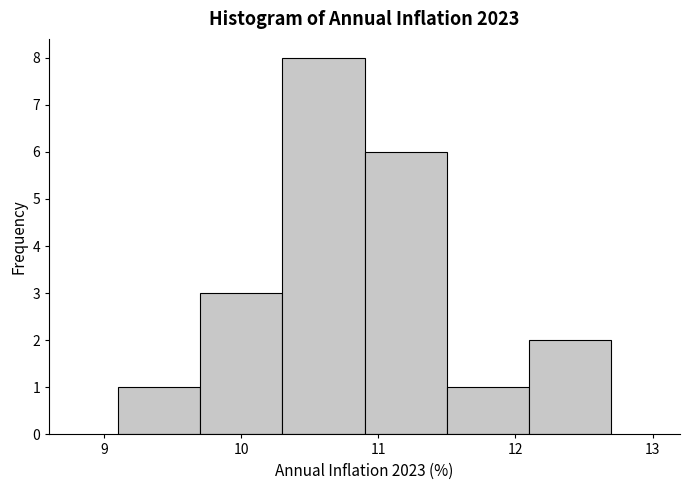

What is the height of the bar covering 11.5 to 12.1 on the x-axis? The values are not printed on the chart, so give them approximately, as read against the axis.

1